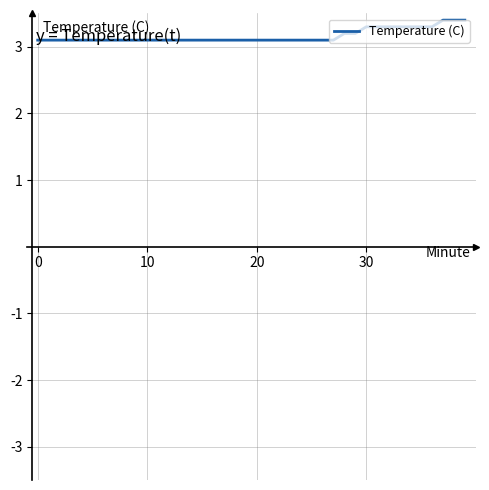

Reading left to right, transcribe all the data shown in this chart.

3.1	3.1	3.1	3.1	3.1	3.1	3.1	3.1	3.1	3.1	3.1	3.1	3.1	3.1	3.1	3.1	3.1	3.1	3.1	3.1	3.1	3.1	3.1	3.1	3.1	3.1	3.1	3.1	3.2	3.2	3.3	3.3	3.3	3.3	3.3	3.3	3.3	3.4	3.4	3.4